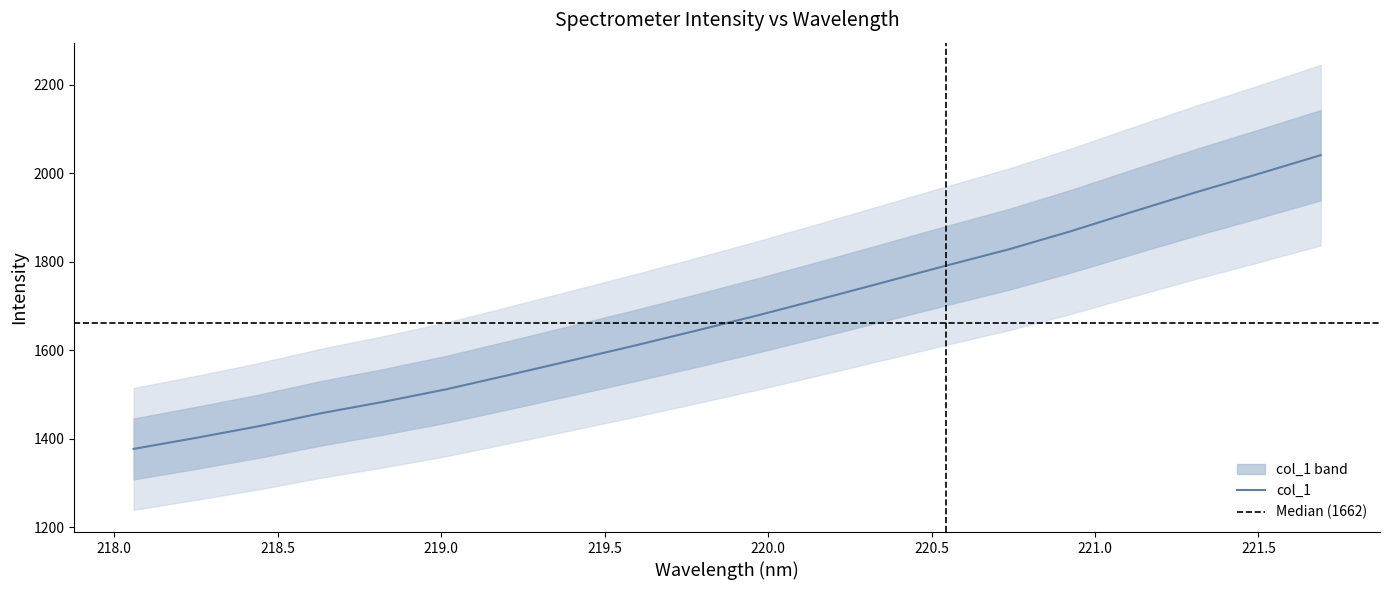

What is the average value?

1678.8